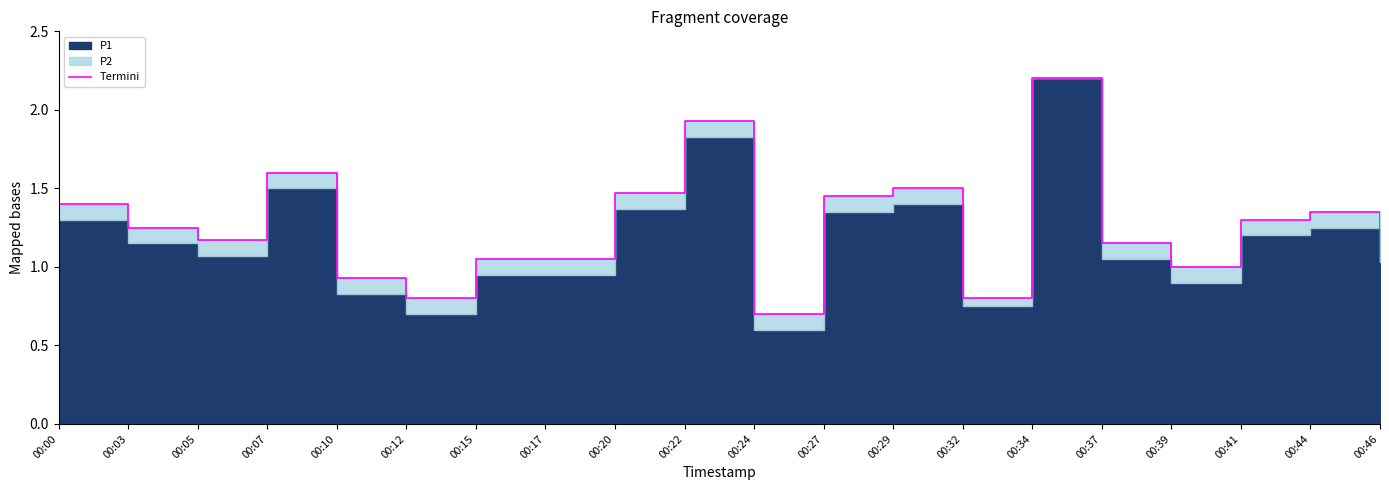

Reading right to left, list all the values displayed in this chart.

00:46=1.1	00:44=1.4	00:41=1.3	00:39=1.0	00:37=1.2	00:34=2.2	00:32=0.8	00:29=1.5	00:27=1.5	00:24=0.7	00:22=1.9	00:20=1.5	00:17=1.1	00:15=1.1	00:12=0.8	00:10=0.9	00:07=1.6	00:05=1.2	00:03=1.2	00:00=1.4